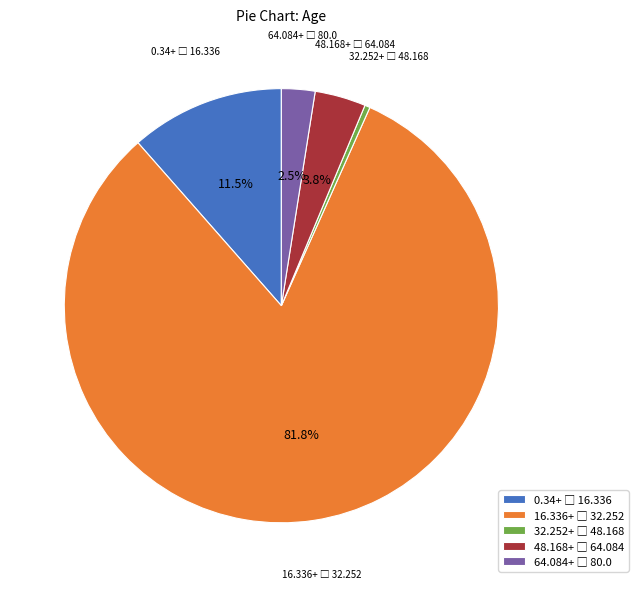

Is there any slice that represents more than half of the pie?

Yes